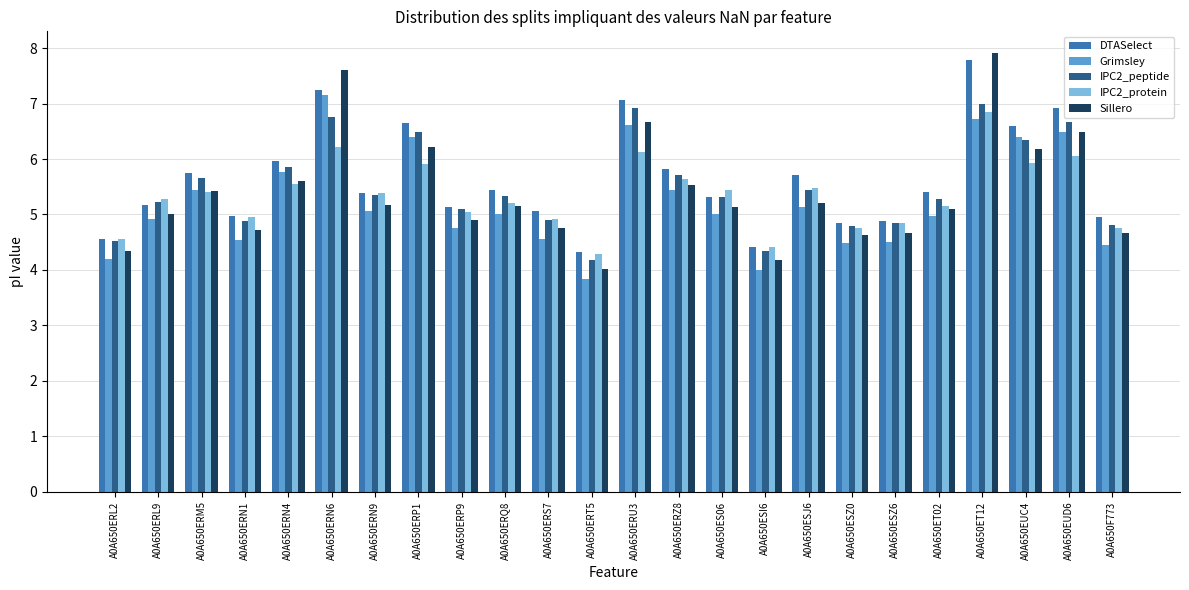

What are all the series names shown in the legend?

DTASelect, Grimsley, IPC2_peptide, IPC2_protein, Sillero